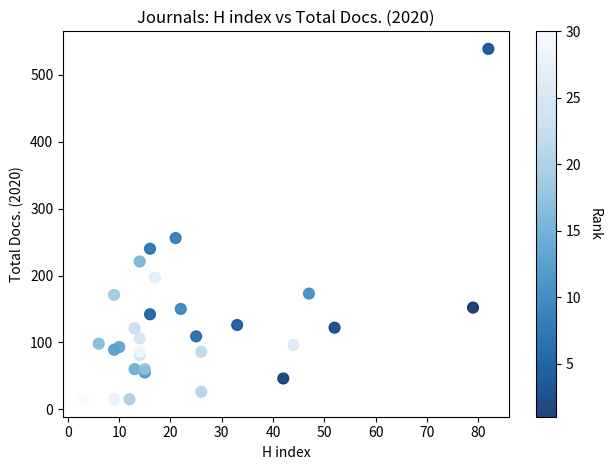

What Y value in the scatter plot is closest to 277?

256